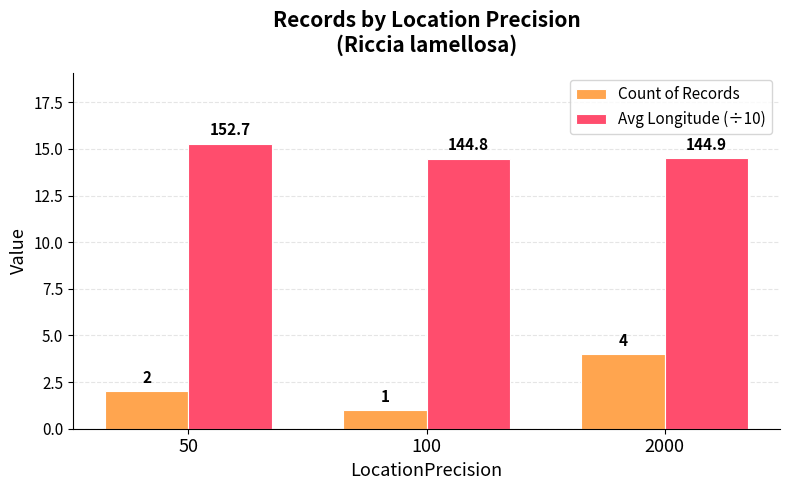

What is the greatest value displayed?

15.3